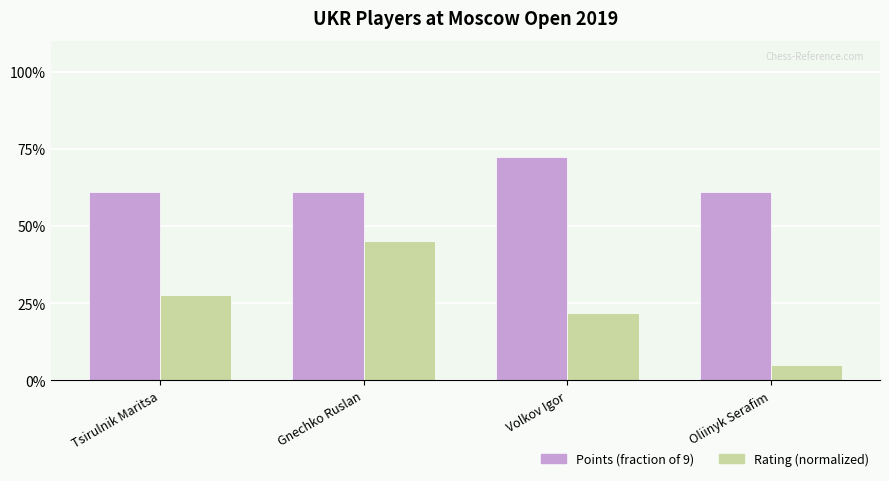

Is it true that Rating (normalized) equals 0.1 at Oliinyk Serafim?

True